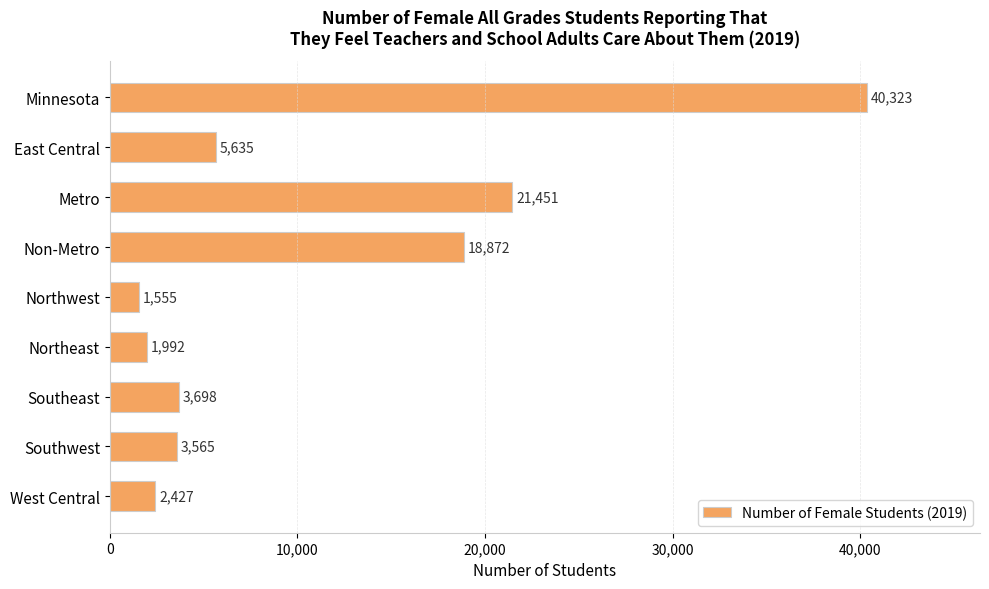

What is the label of the 3rd bar from the bottom?

Southeast